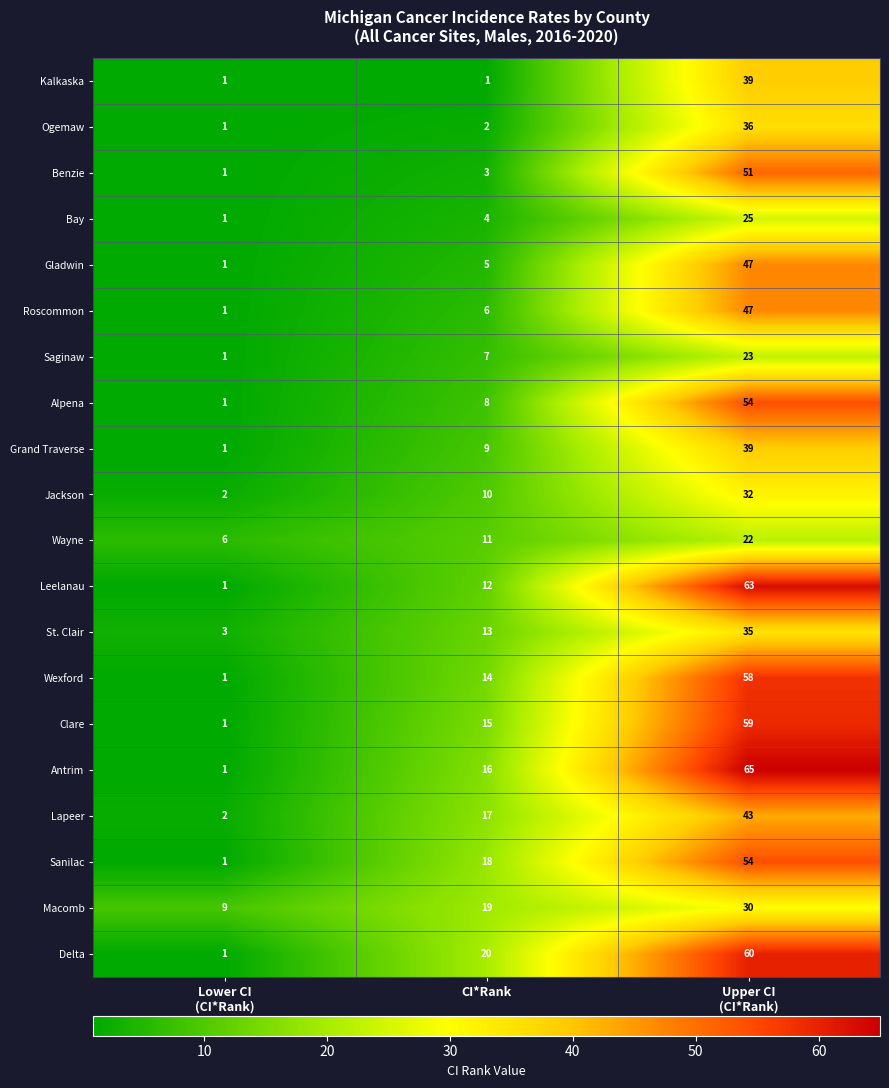

The Wexford series shows 22 at CI*Rank. True or false?

False